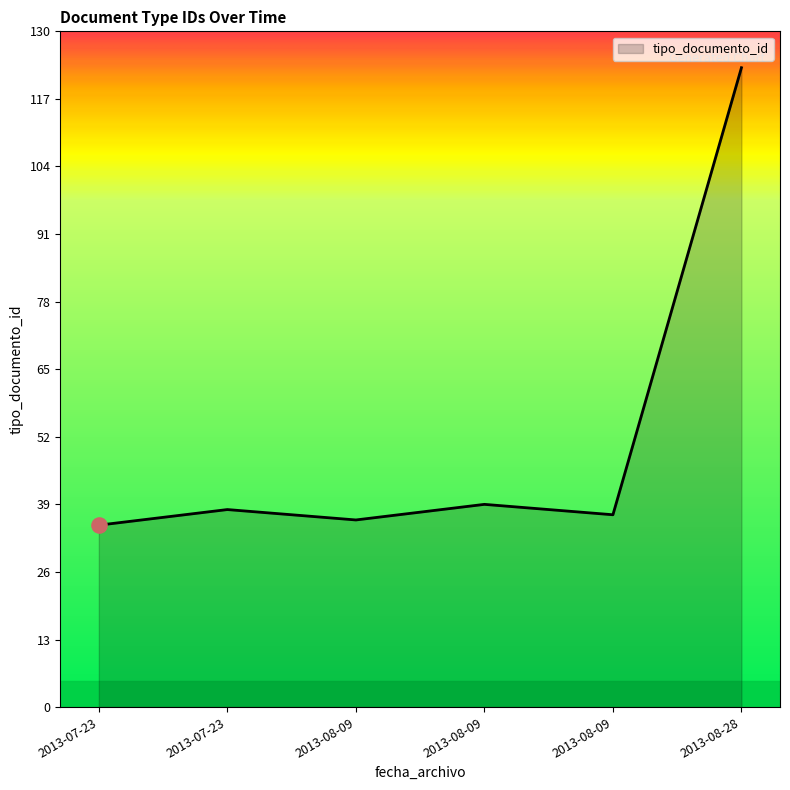

Count the number of categories in the chart.

6